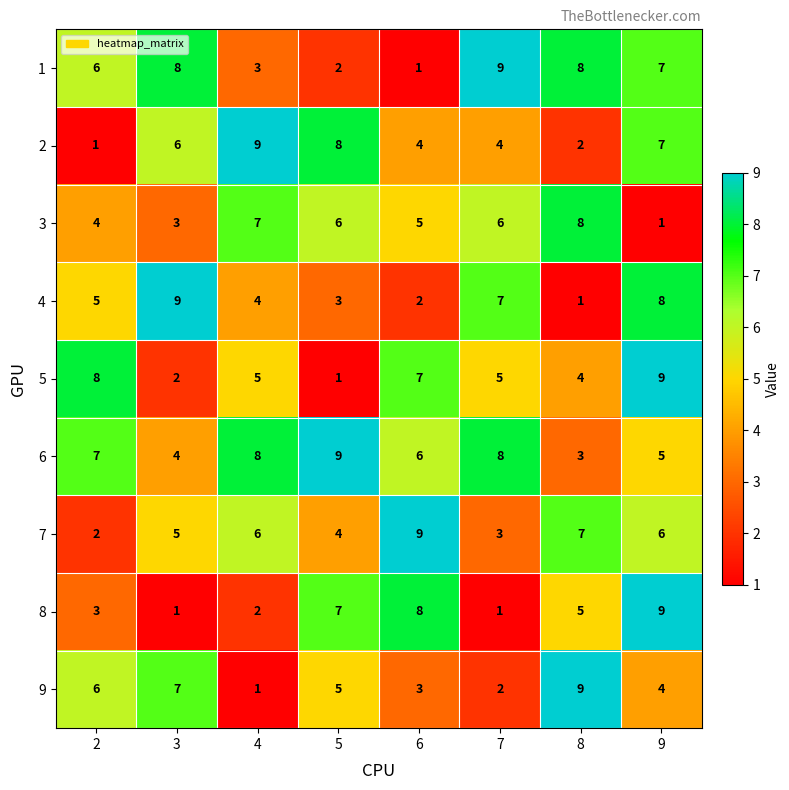

The 8 series shows 1 at 4. True or false?

False